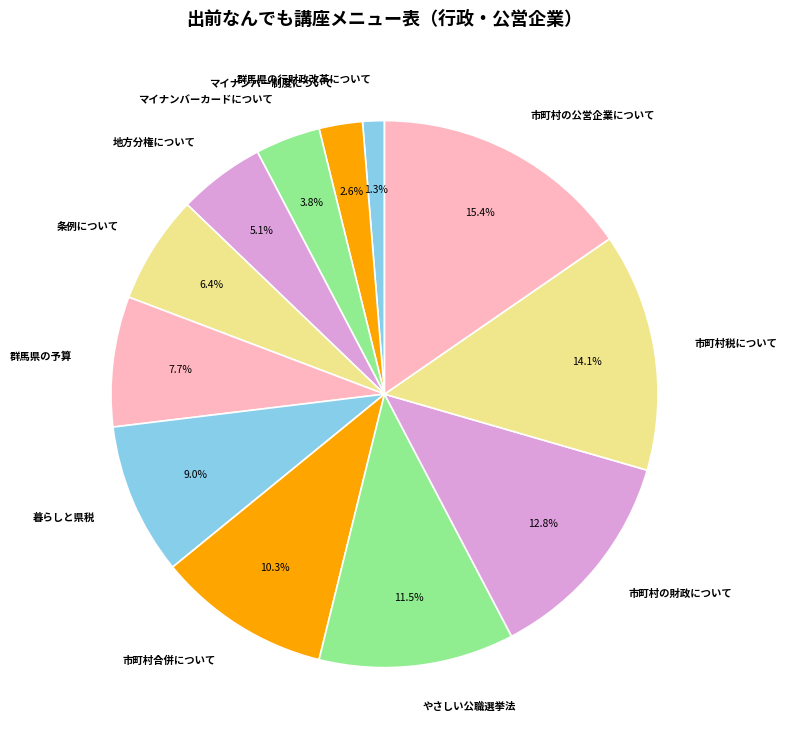

Is there any slice that represents more than half of the pie?

No